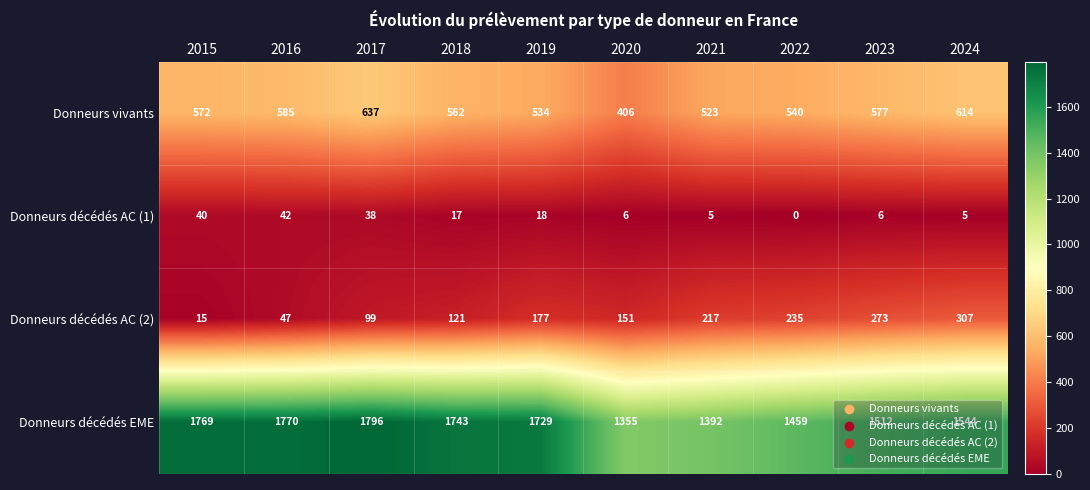

Count the number of data series in this chart.

4